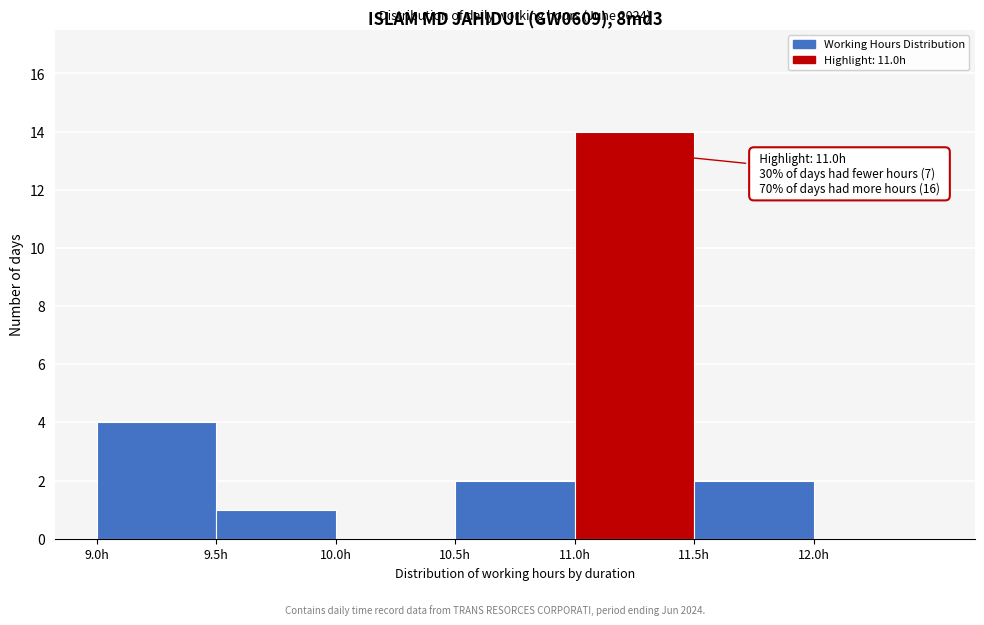

Which range on the x-axis has the tallest bar?

11.0 to 11.5